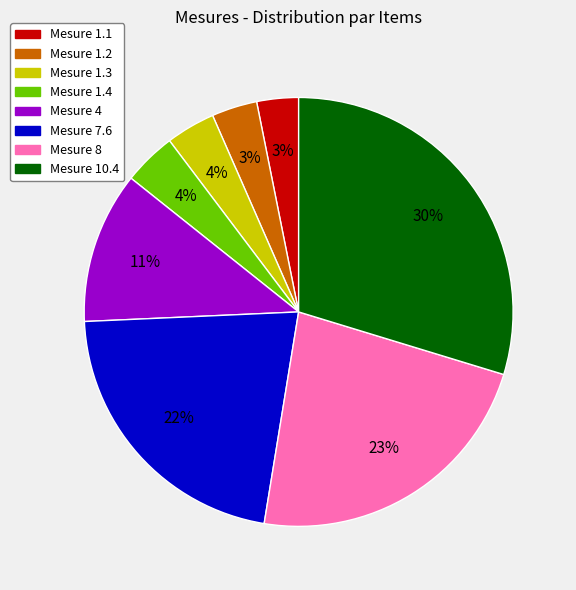

Which has a higher value, Mesure 7.6 or Mesure 1.1?

Mesure 7.6